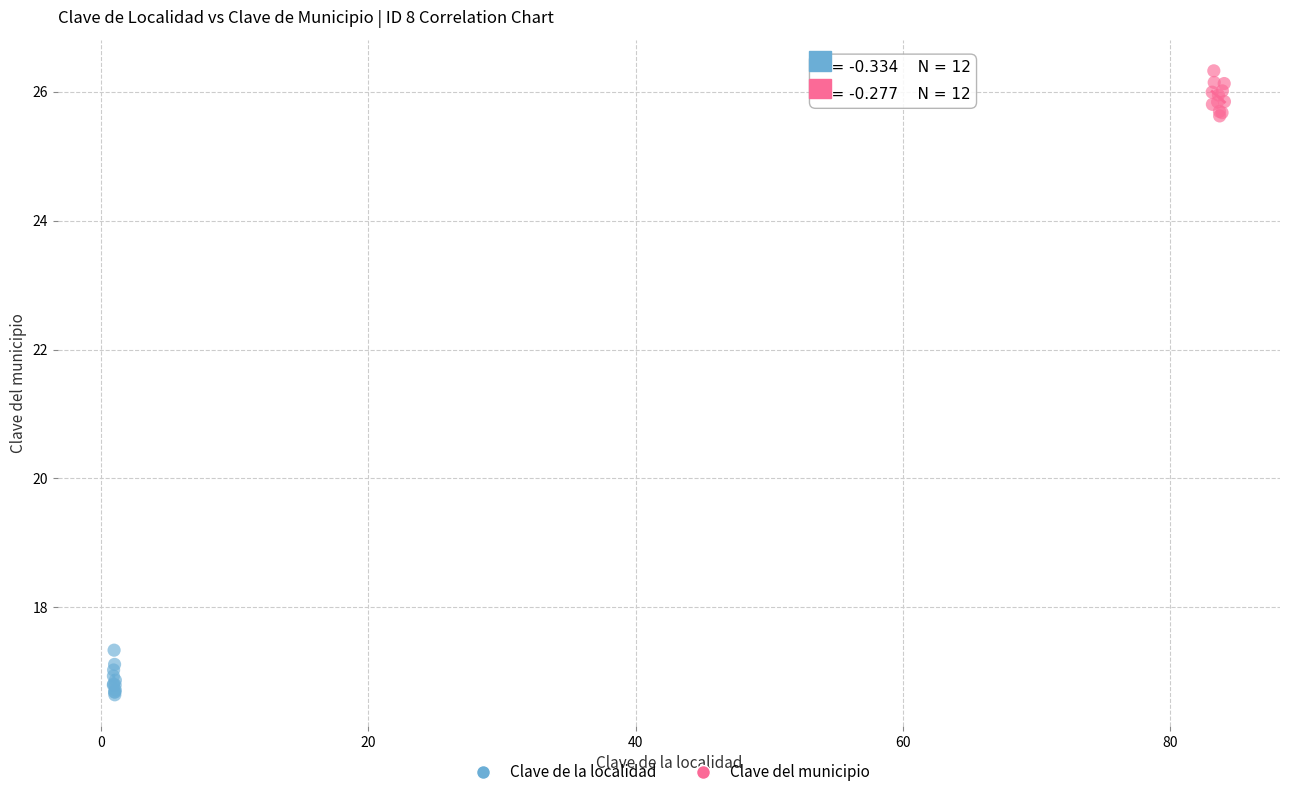

Which series contains the lowest Y value?

Clave de la localidad